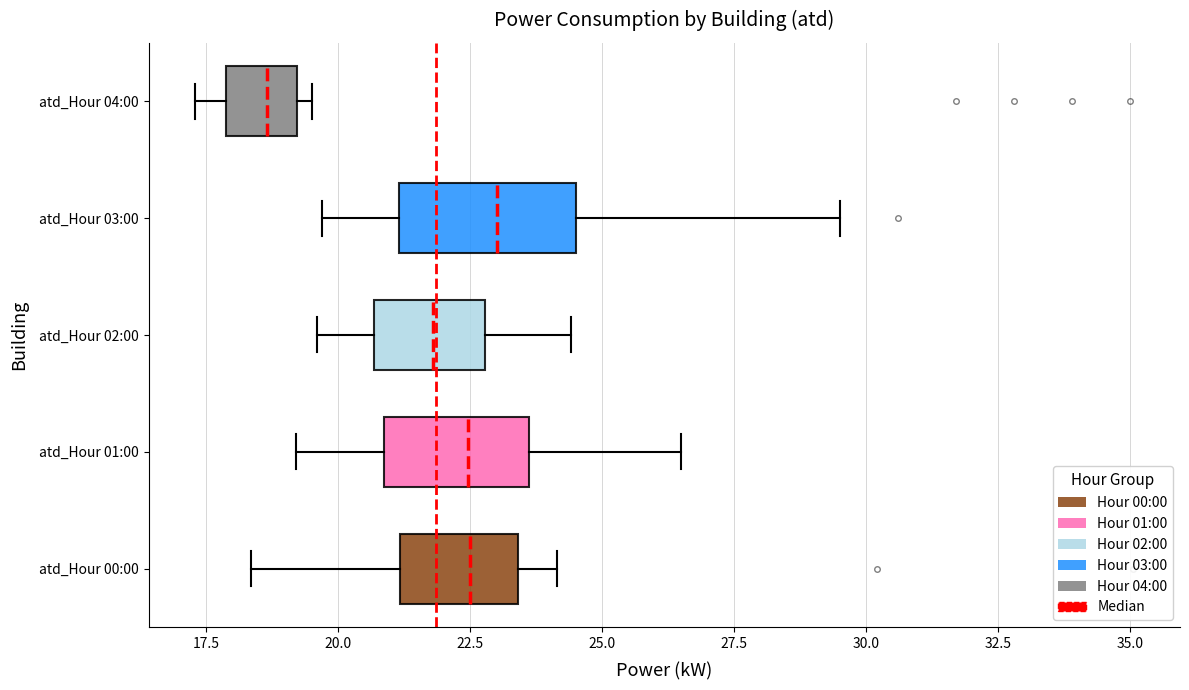

Which box has the furthest to the right median line?

atd_Hour 03:00